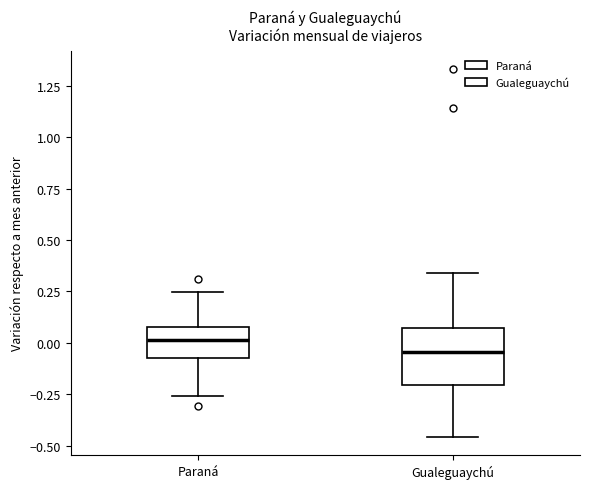

Which box is the tallest, from its lower edge to its upper edge?

Gualeguaychú